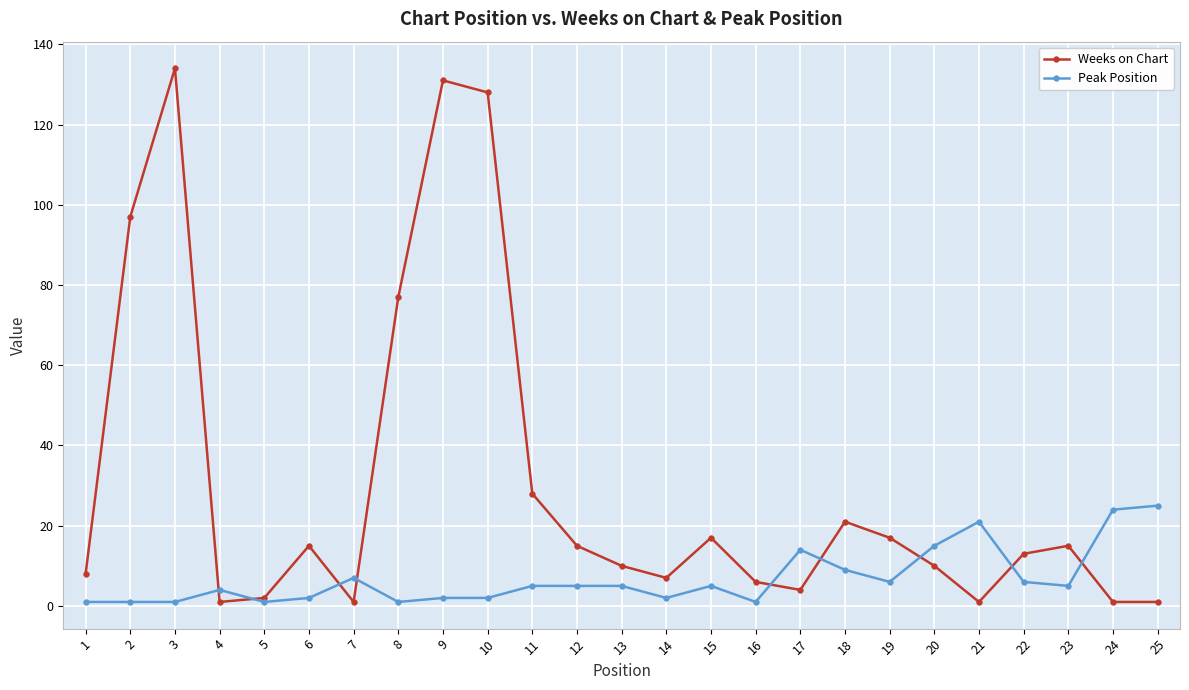

How many categories are shown in the chart?

25